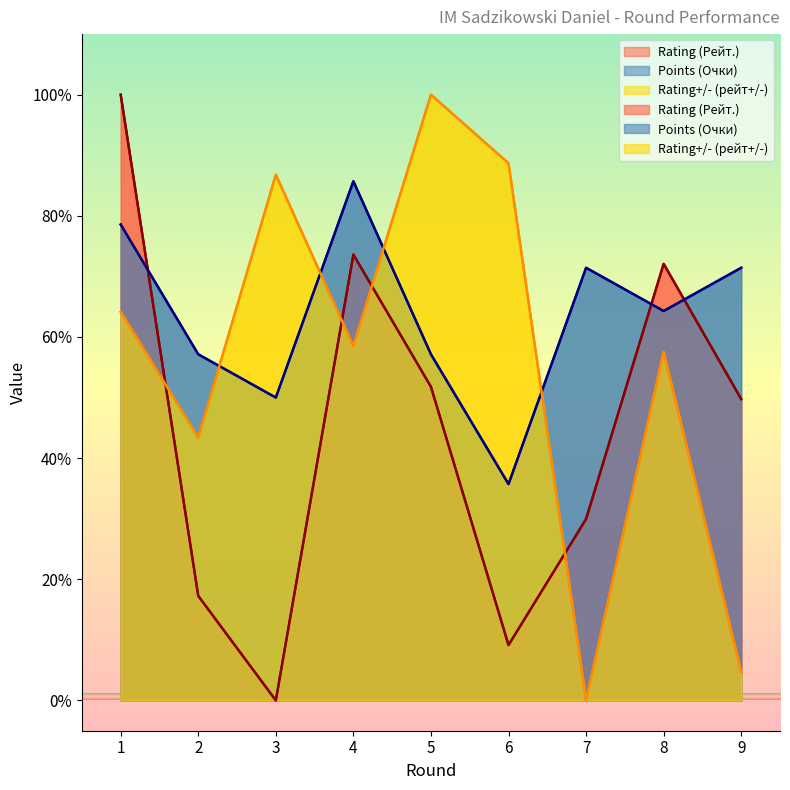

What is the sum of the Rating+/- (рейт+/-) values at 7 and 2?

43.4